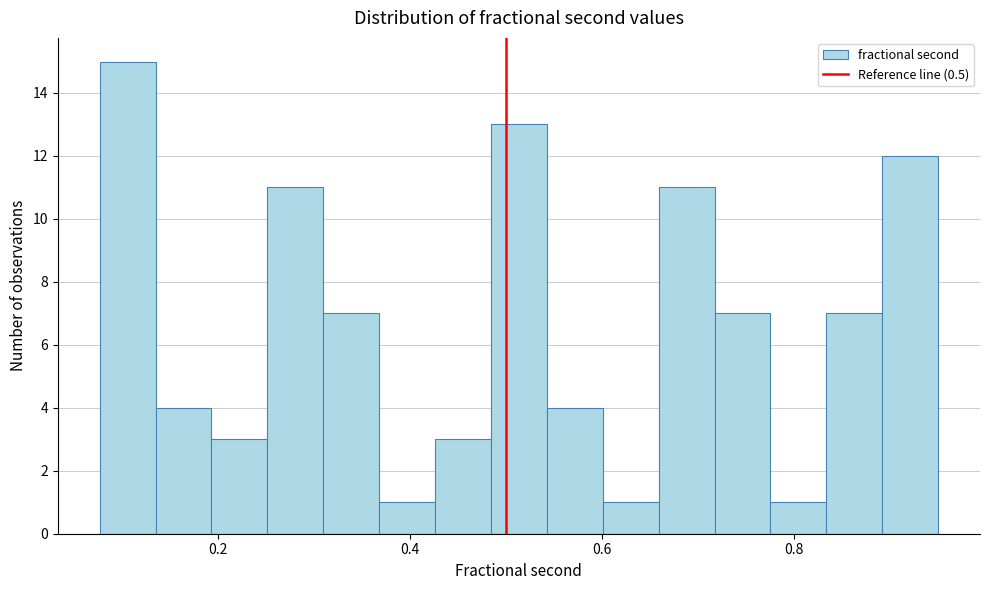

Around what value on the x-axis is the tallest bar? Give the approximate position of its centre, as read against the axis.

0.10